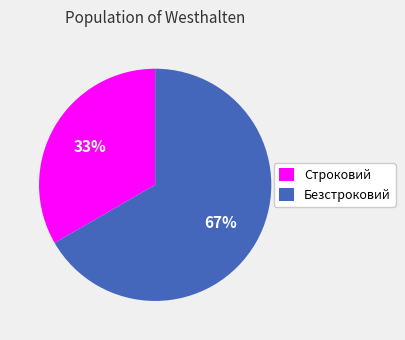

The Строковий slice represents 28% of the pie. True or false?

False